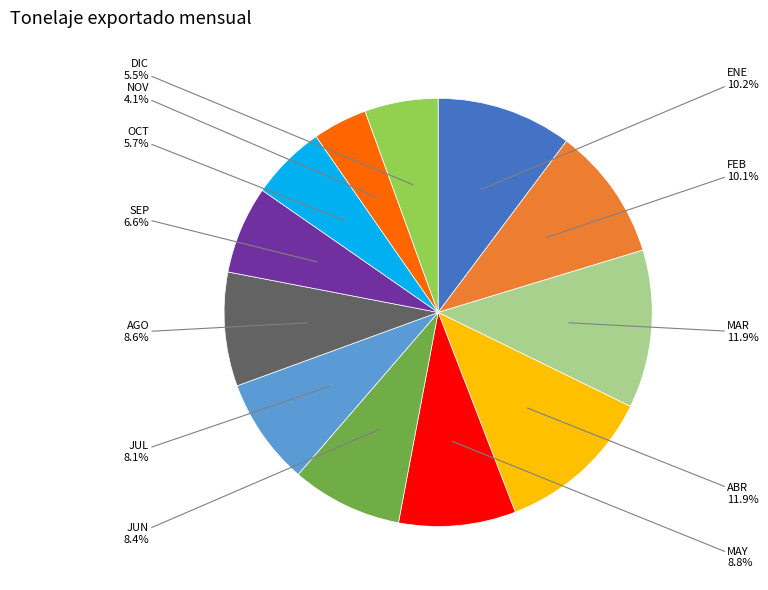

To the nearest percent, what portion does OCT represent?

6%